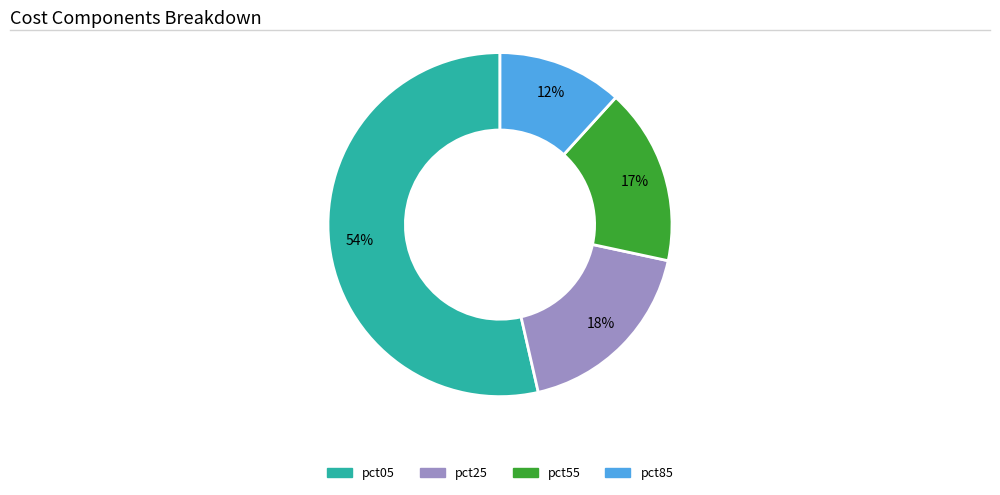

How many segments does this pie chart have?

4